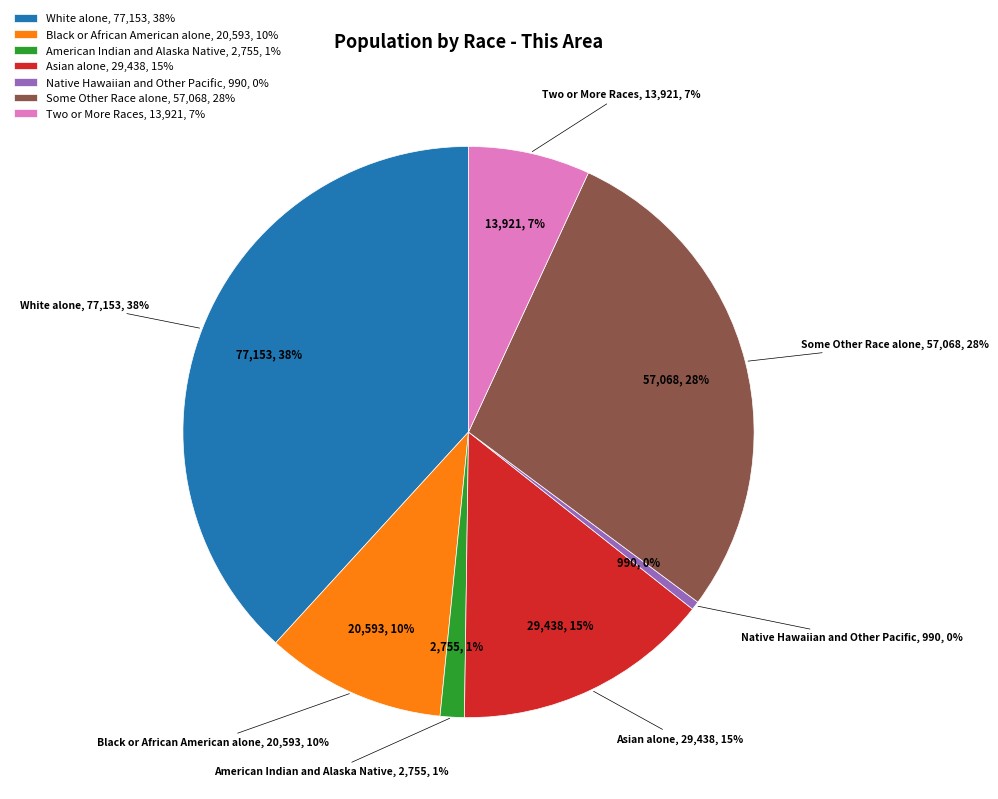

What percentage is NOT represented by Black or African American alone?

89.8%